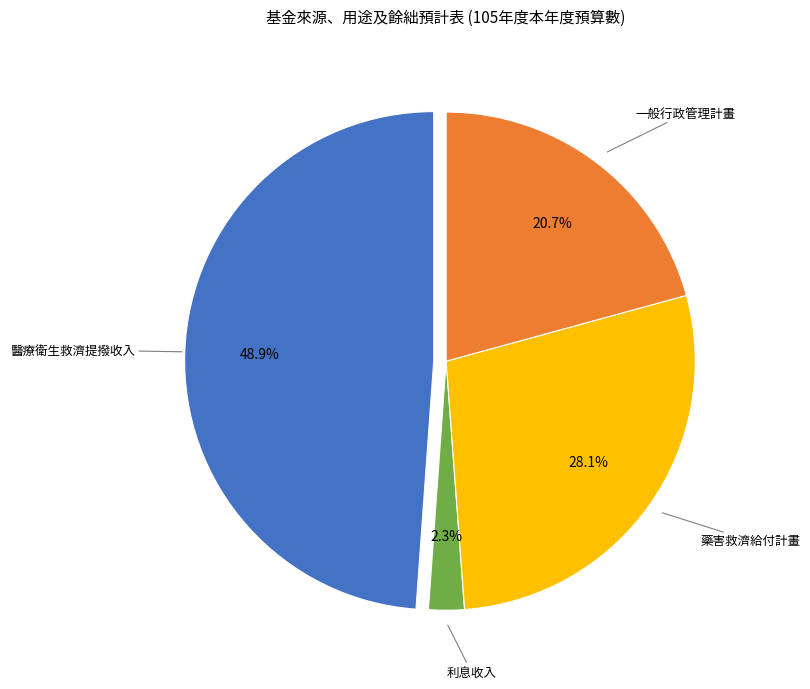

How many slices are in this pie chart?

4